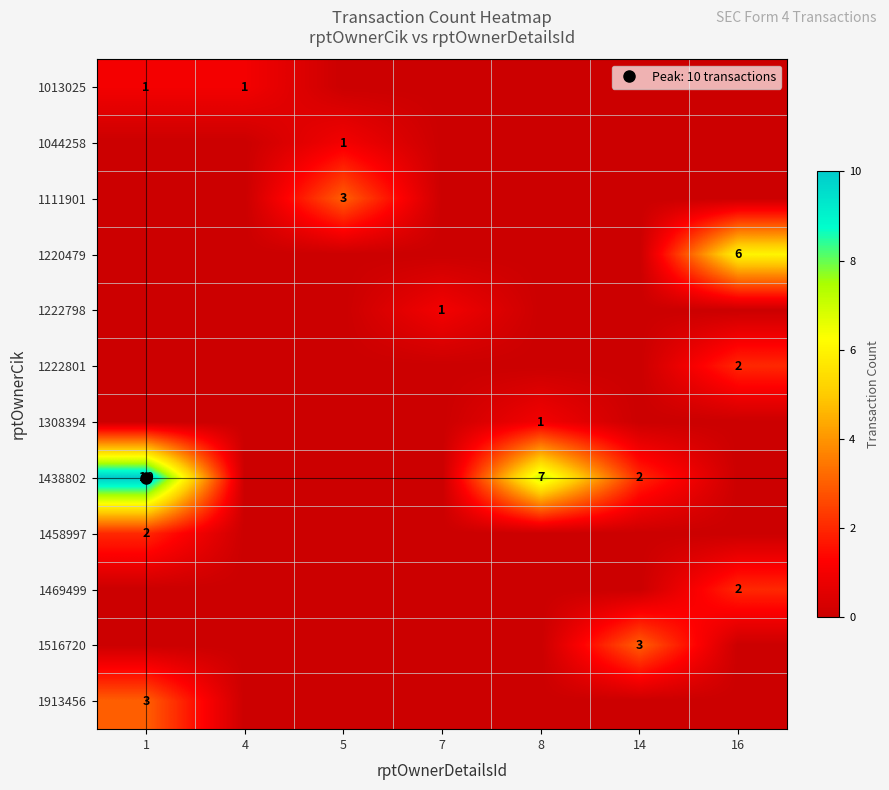

Which category has the highest value in the 1222801 series?

16